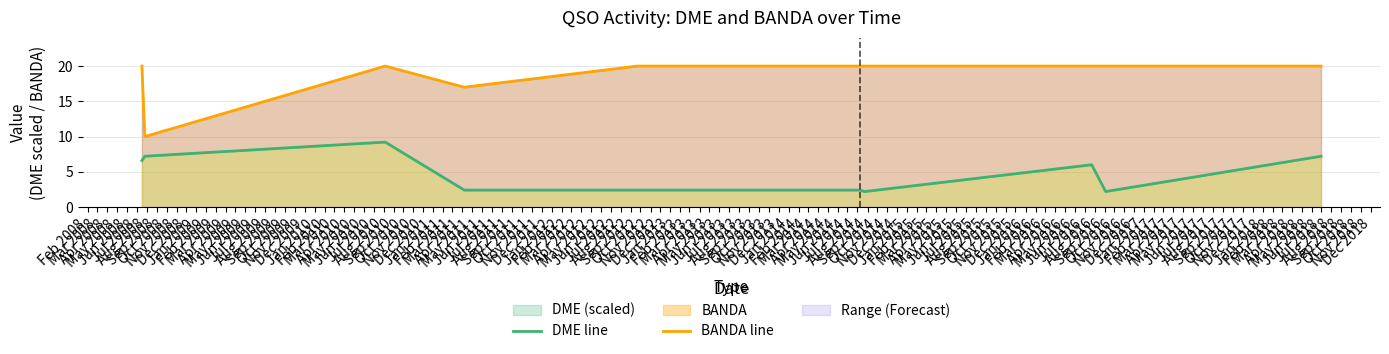

What is the highest value of the DME (scaled) series?

9.2